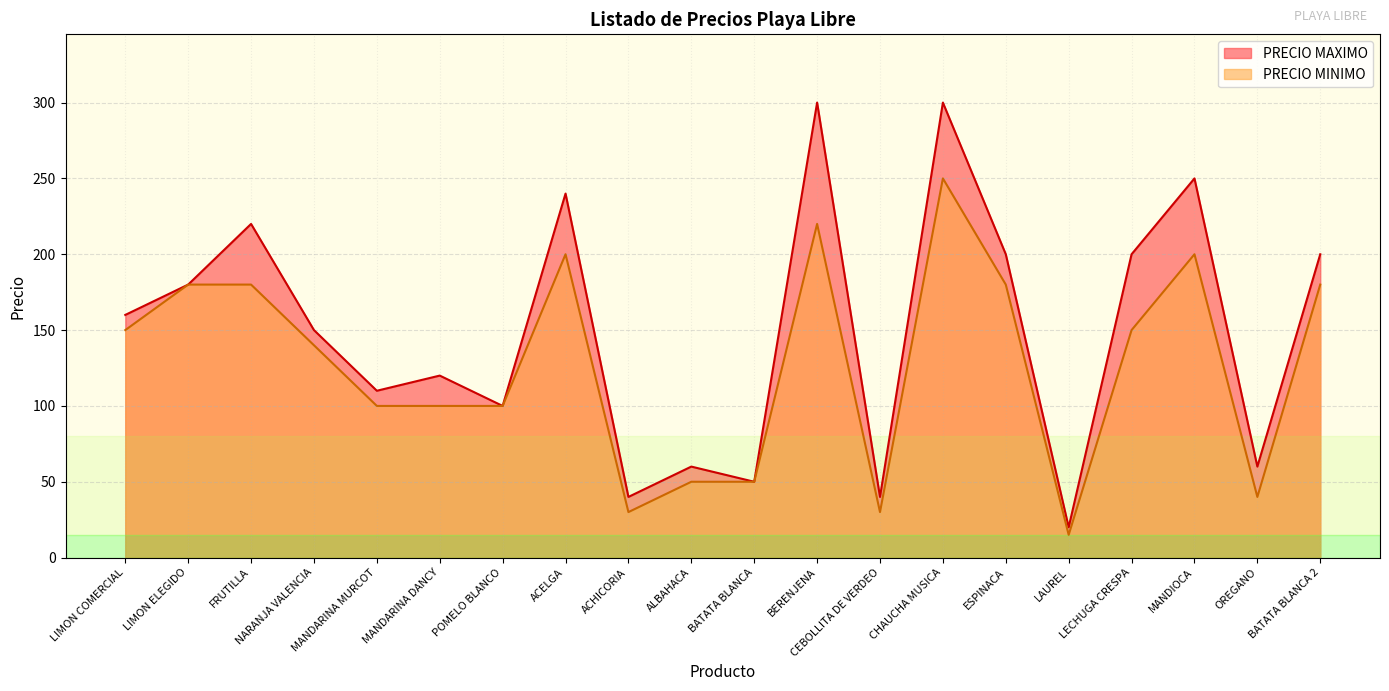

Reading left to right, what are all the values shown in this chart?

PRECIO MAXIMO: 160	180	220	150	110	120	100	240	40	60	50	300	40	300	200	20	200	250	60	200
PRECIO MINIMO: 150	180	180	140	100	100	100	200	30	50	50	220	30	250	180	15	150	200	40	180